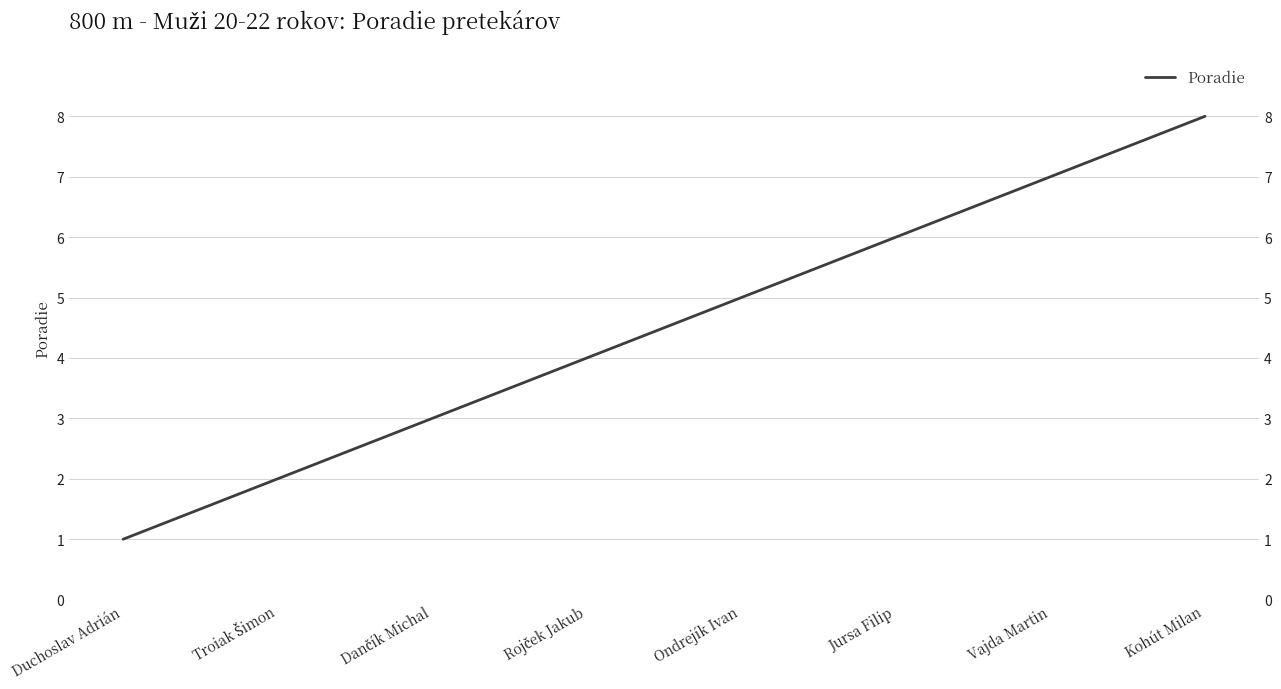

Is this an area chart (filled region under the line)?

No